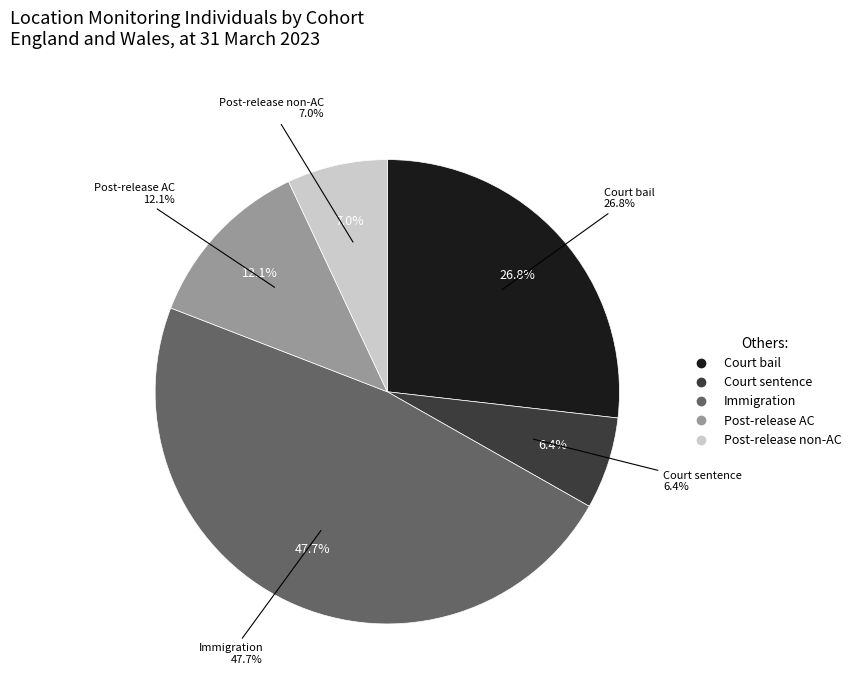

What percentage do Post-release AC and Post-release non-AC together represent?

19.1%